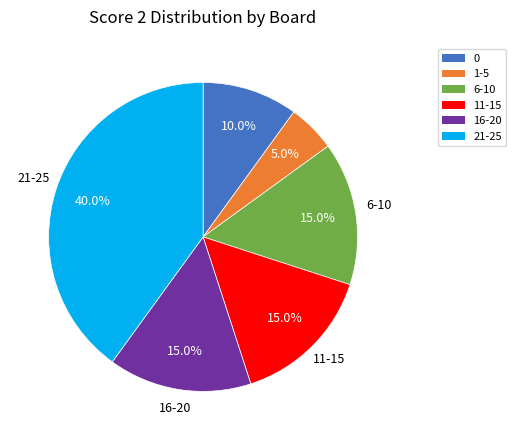

Is it true that 6-10 is 21% of the pie?

False